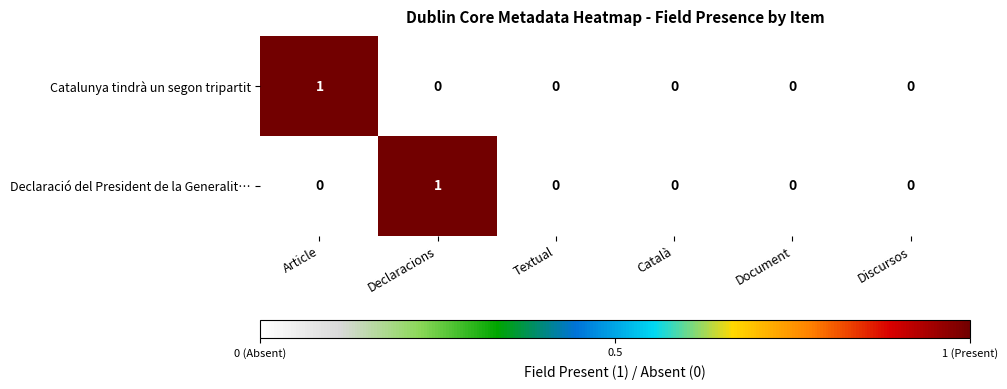

Reading right to left, what are all the values shown in this chart?

Catalunya tindrà un segon tripartit: 0	0	0	0	0	1
Declaració del President de la Generalit…: 0	0	0	0	1	0